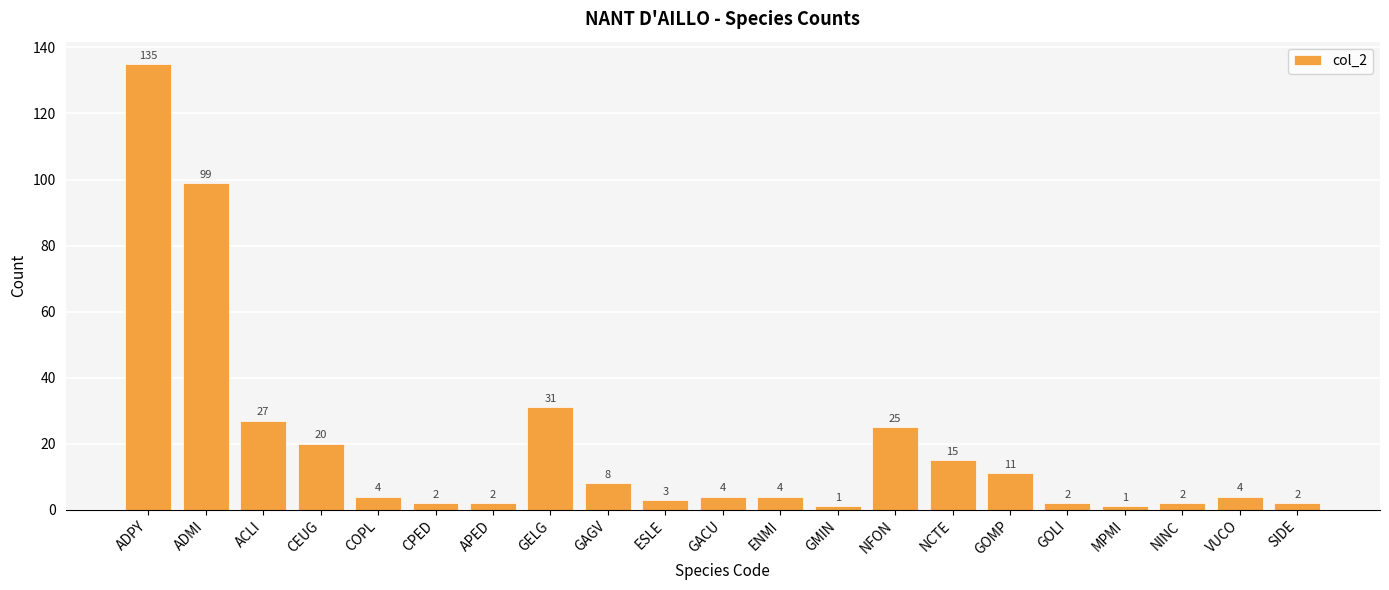

Which has a higher value, CPED or MPMI?

CPED